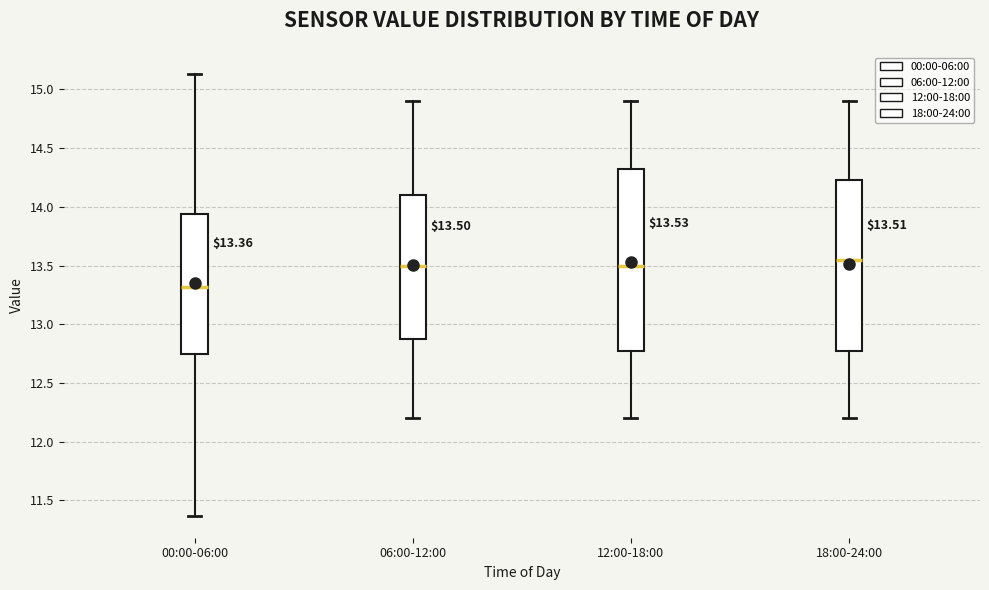

Comparing the boxes themselves (not the whiskers), which one is the tallest?

12:00-18:00